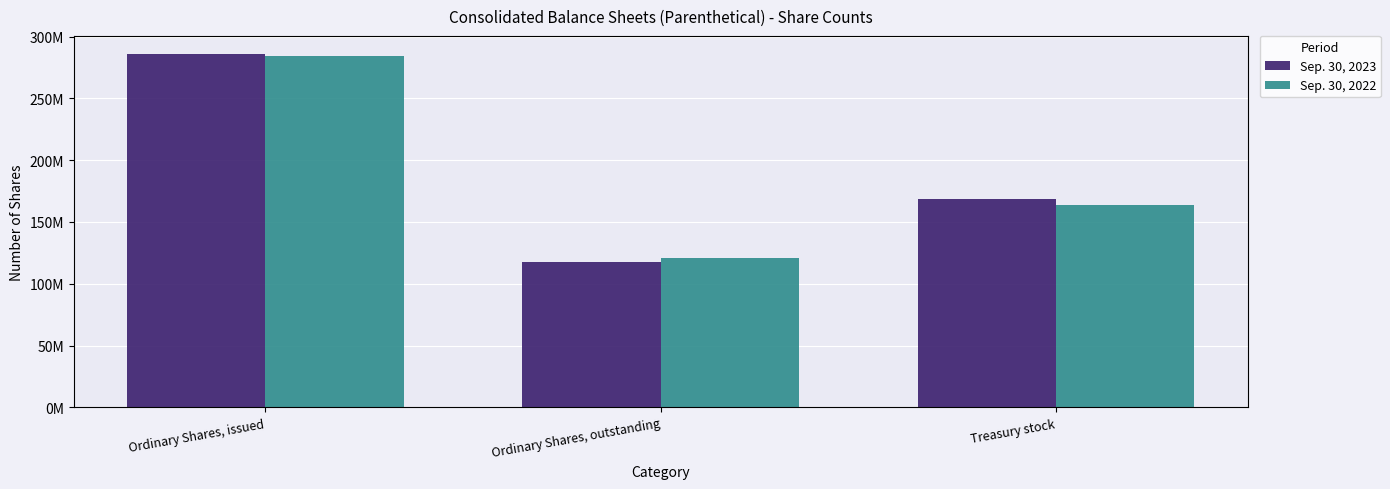

Is the value of Sep. 30, 2022 at Ordinary Shares, outstanding greater than the value of Sep. 30, 2023 at Ordinary Shares, issued?

No